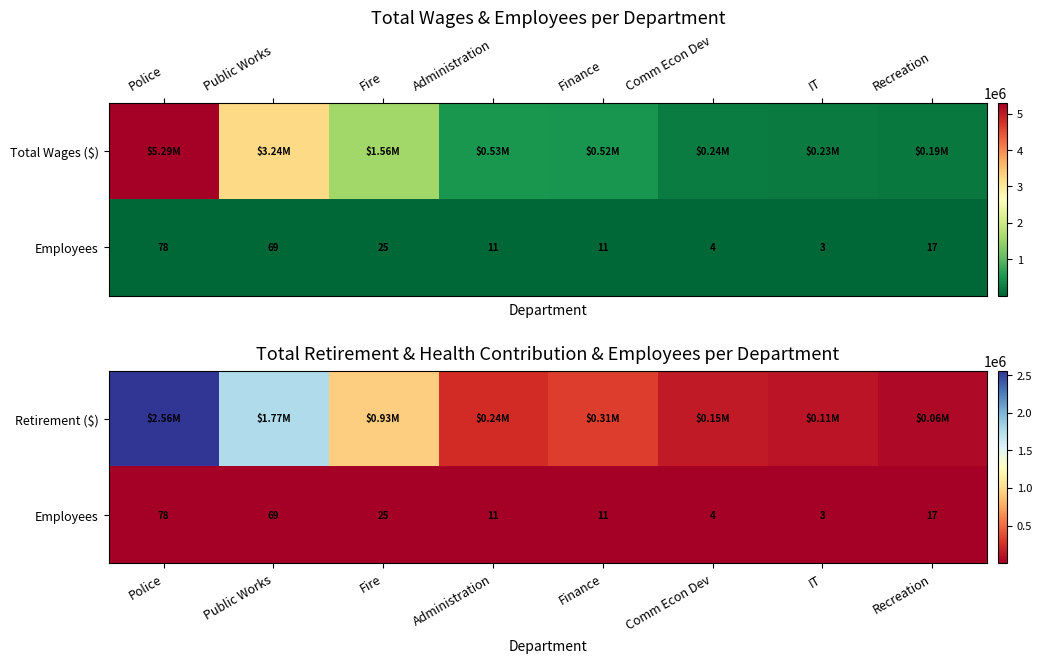

Is it true that Employees equals 1 at Comm Econ Dev?

False